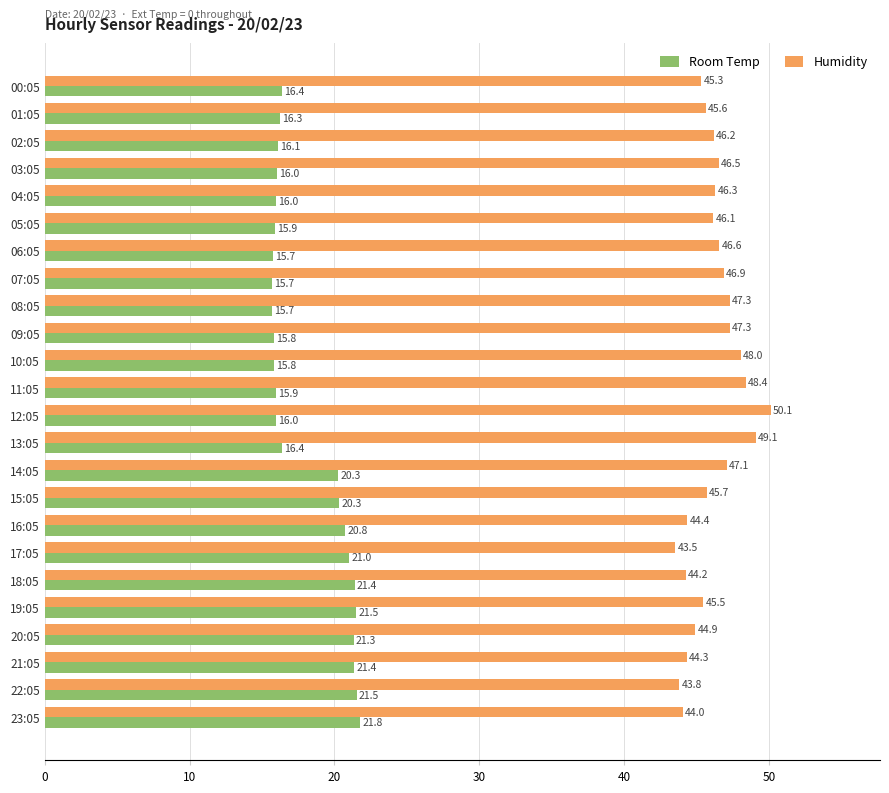

The Room Temp series shows 21.4 at 21:05. True or false?

True